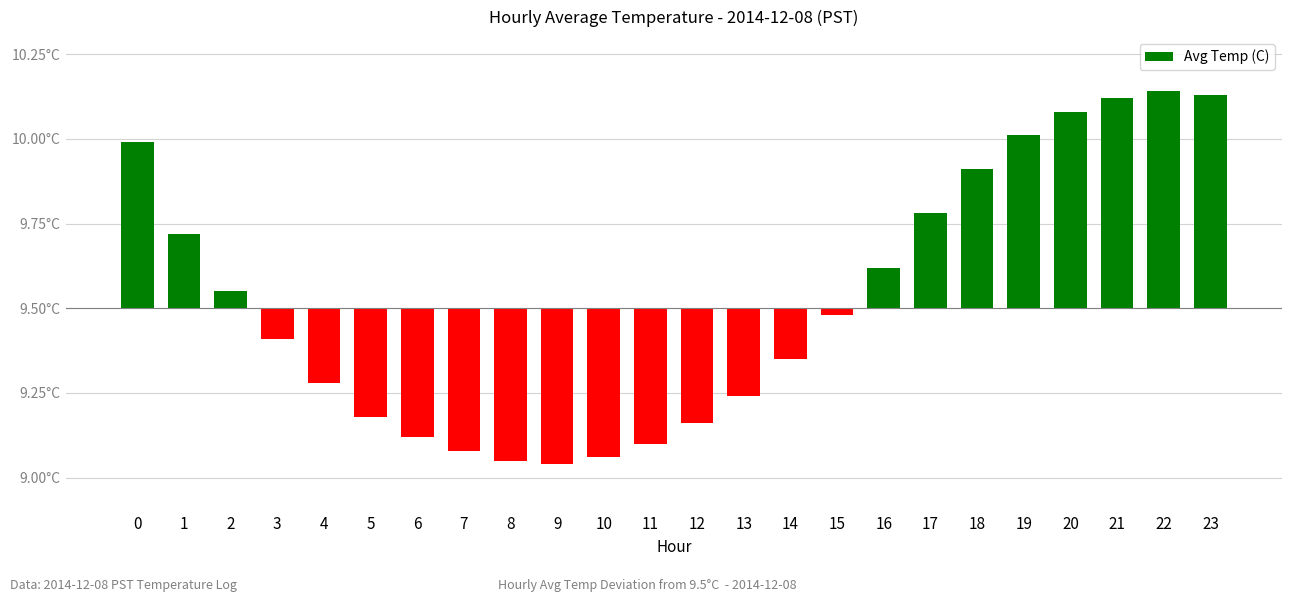

What is the change in value from 4 to 18?

+0.6